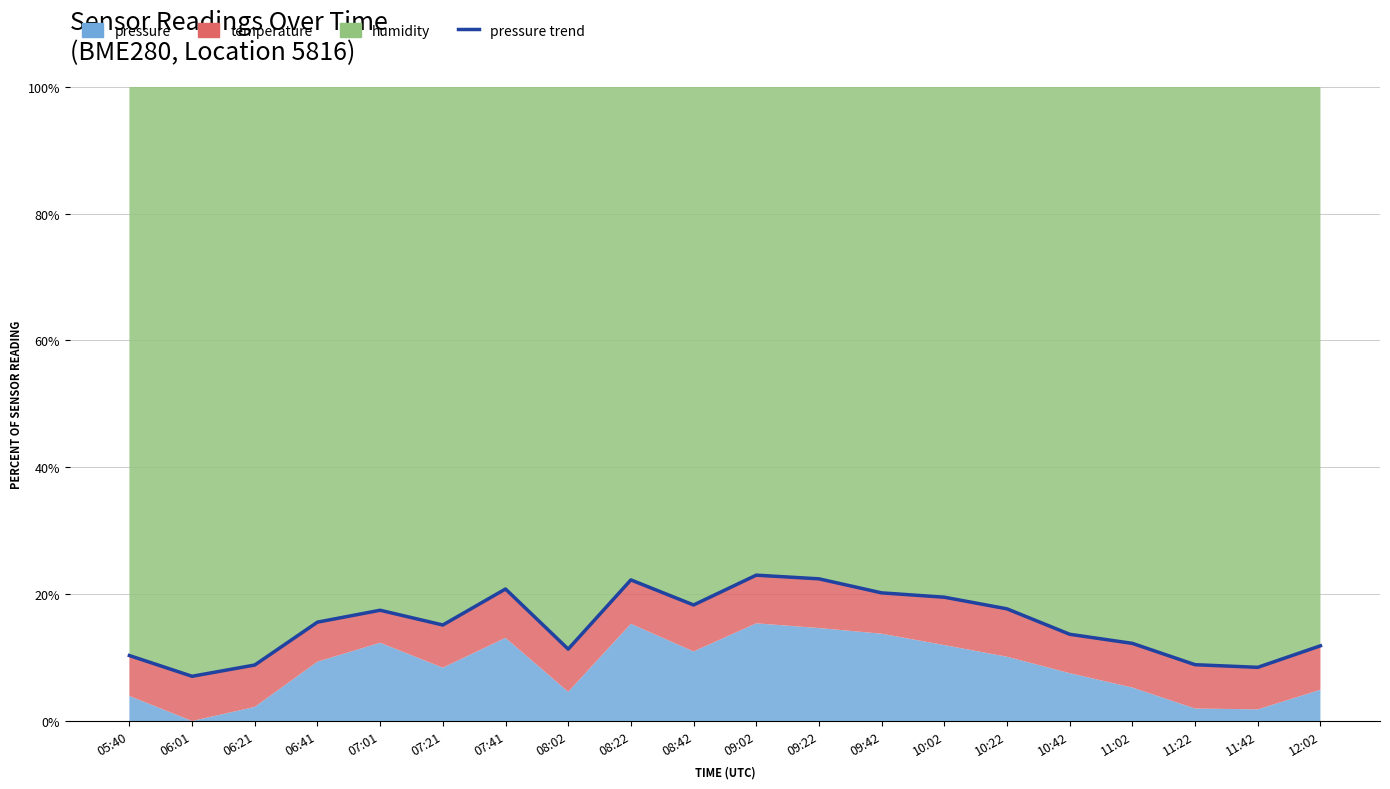

What is the sum of all values?

305.0